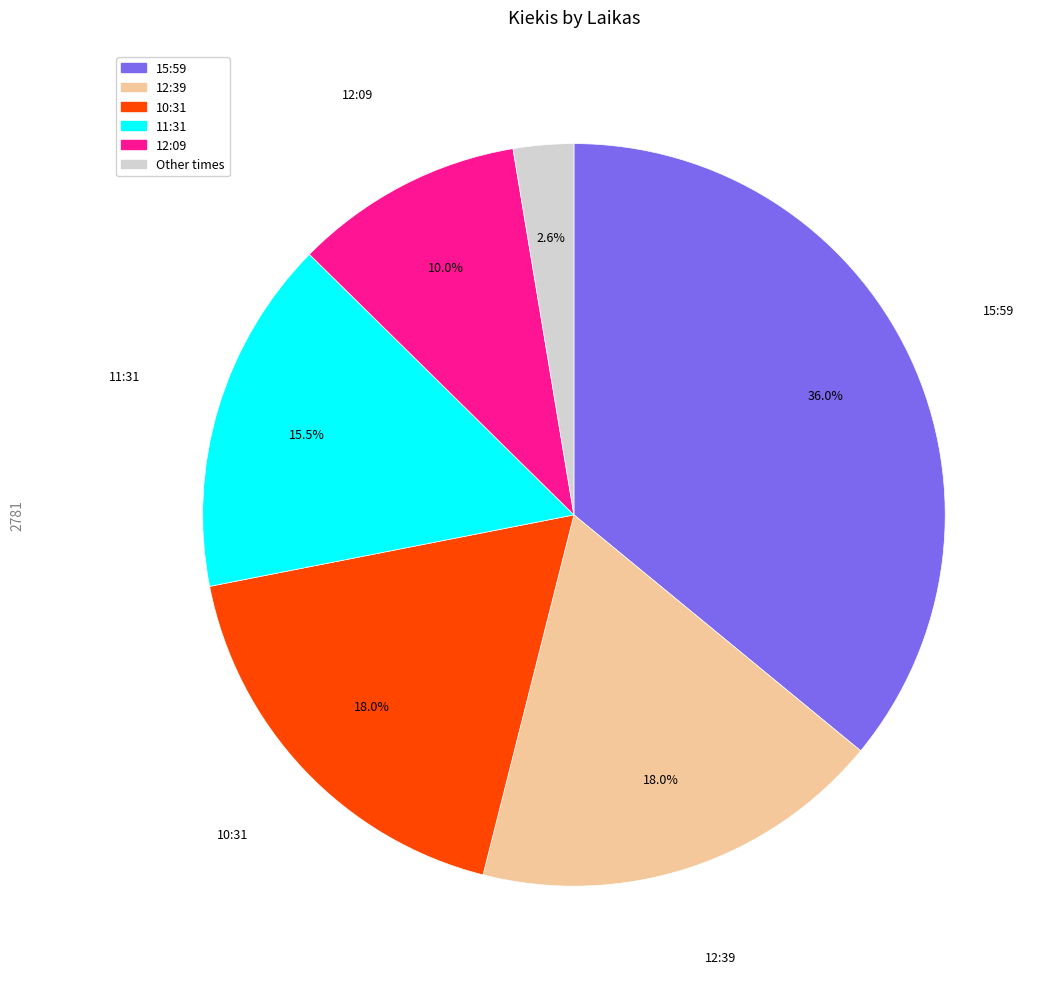

Is there a majority slice in this chart?

No